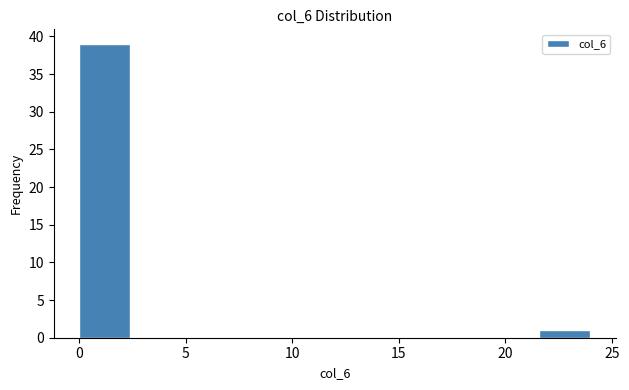

Reading left to right, transcribe this chart: for each bar, give the range it covers on the x-axis and its height. Neither the bar edges nor the heights are printed on the chart, so give them approximately, as read against the axes.

0.0 to 2.4: 39
2.4 to 4.8: 0
4.8 to 7.2: 0
7.2 to 9.6: 0
9.6 to 12.0: 0
12.0 to 14.4: 0
14.4 to 16.8: 0
16.8 to 19.2: 0
19.2 to 21.6: 0
21.6 to 24.0: 1